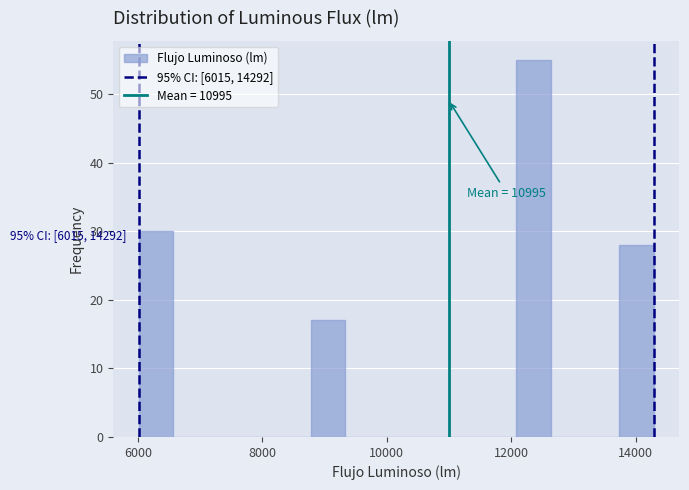

Around what value on the x-axis is the tallest bar? Give the approximate position of its centre, as read against the axis.

12400